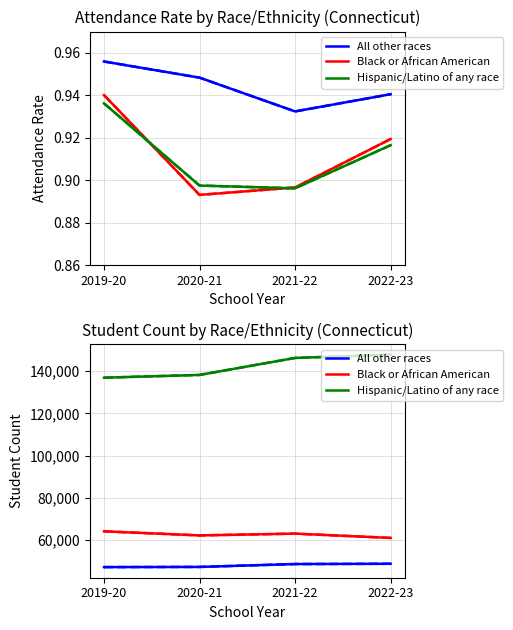

Between 2019-20 and 2020-21, which is larger?

2020-21